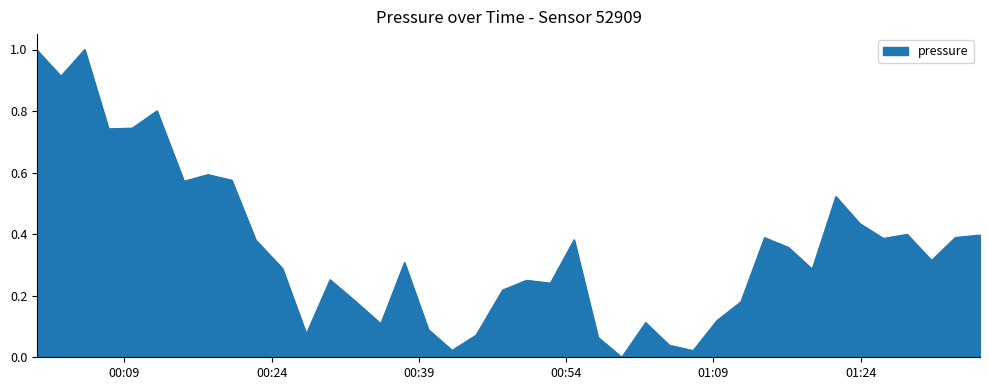

What is the greatest value displayed?

1.0